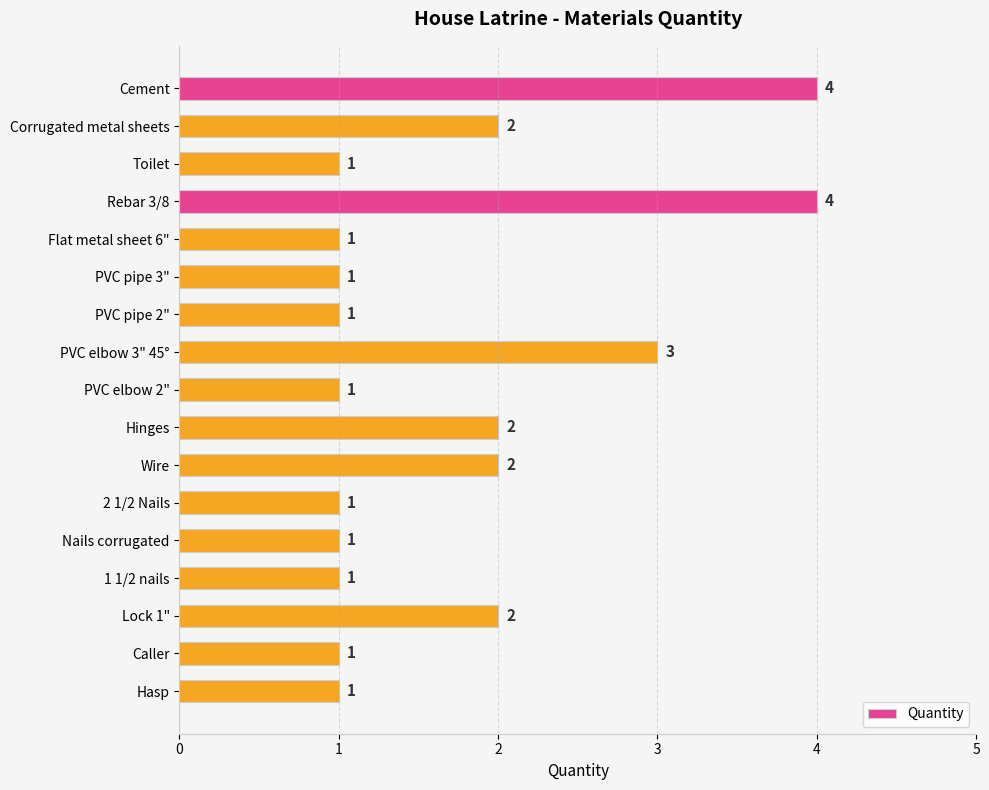

Does the chart contain stacked bars?

No